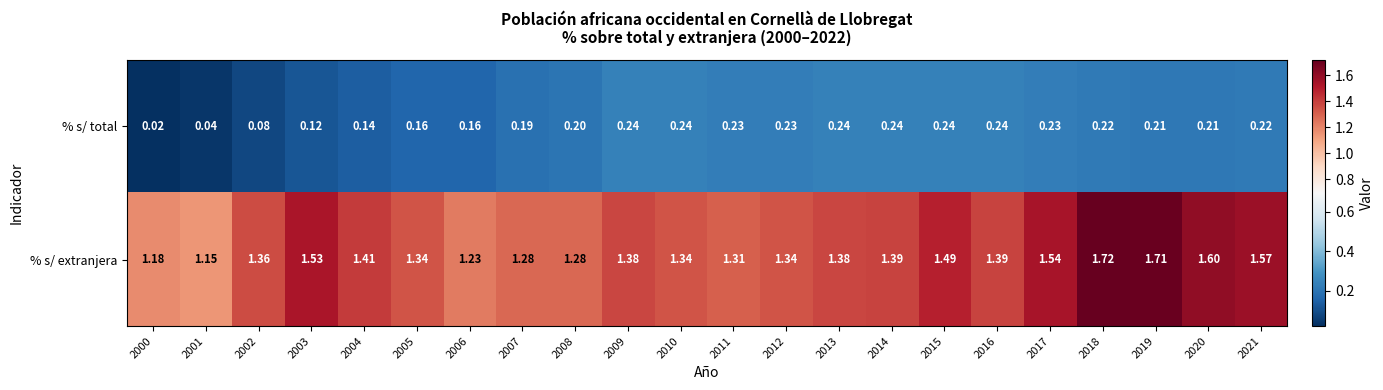

Which series has the largest total across all categories?

% s/ extranjera